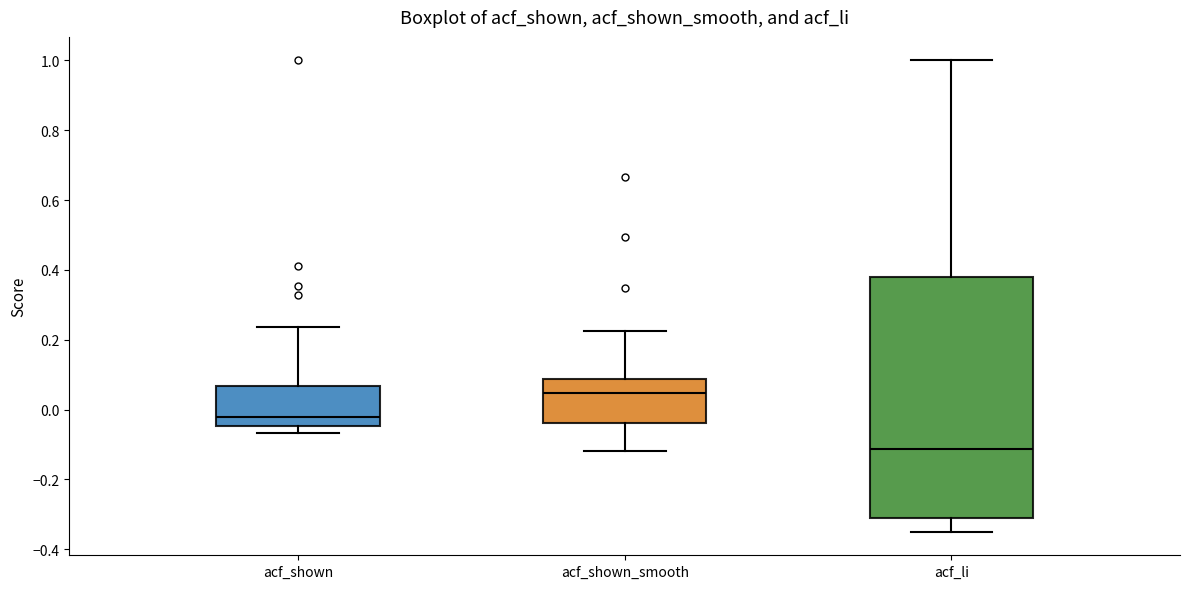

Reading left to right, transcribe this box plot: for each box, give where its median line is, the range the box spans, and where its two whiskers end, as read against the y-axis. The values are not printed on the chart, so give them approximately, as read against the axis.

acf_shown: median -0.02, box -0.04 to 0.06, whiskers -0.06 to 0.24
acf_shown_smooth: median 0.04, box -0.04 to 0.08, whiskers -0.12 to 0.22
acf_li: median -0.12, box -0.32 to 0.38, whiskers -0.34 to 1.00